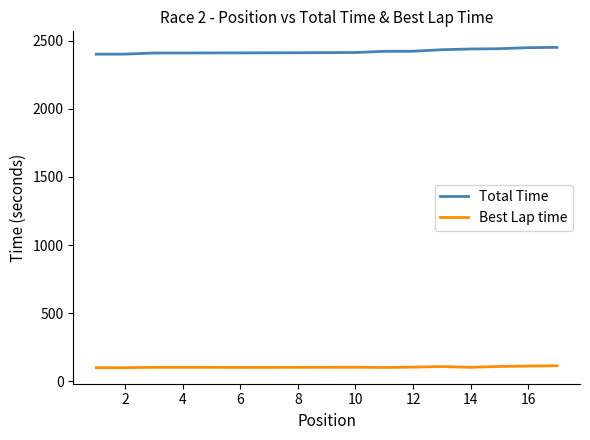

What is the difference between the second highest and minimum values in the Total Time series?

47.7